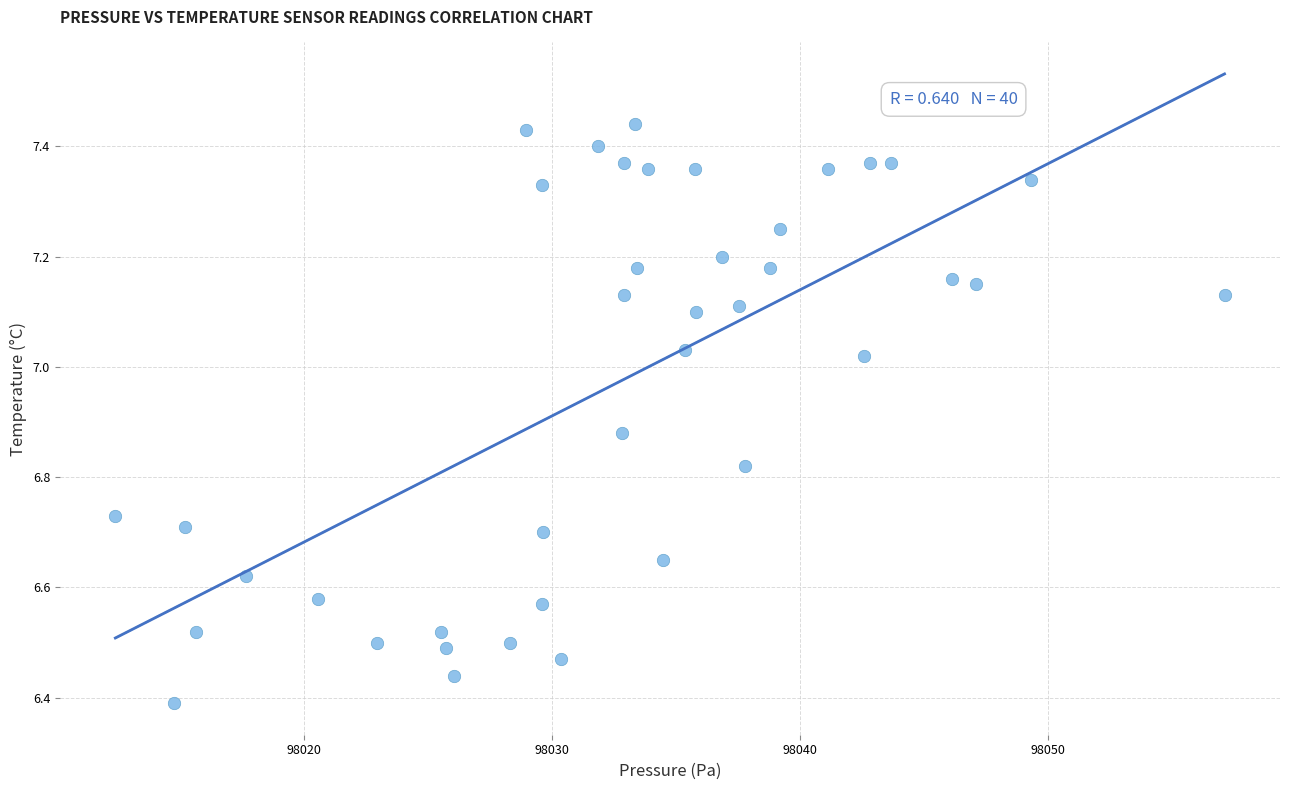

What is the range of X values (max minus min)?

44.8